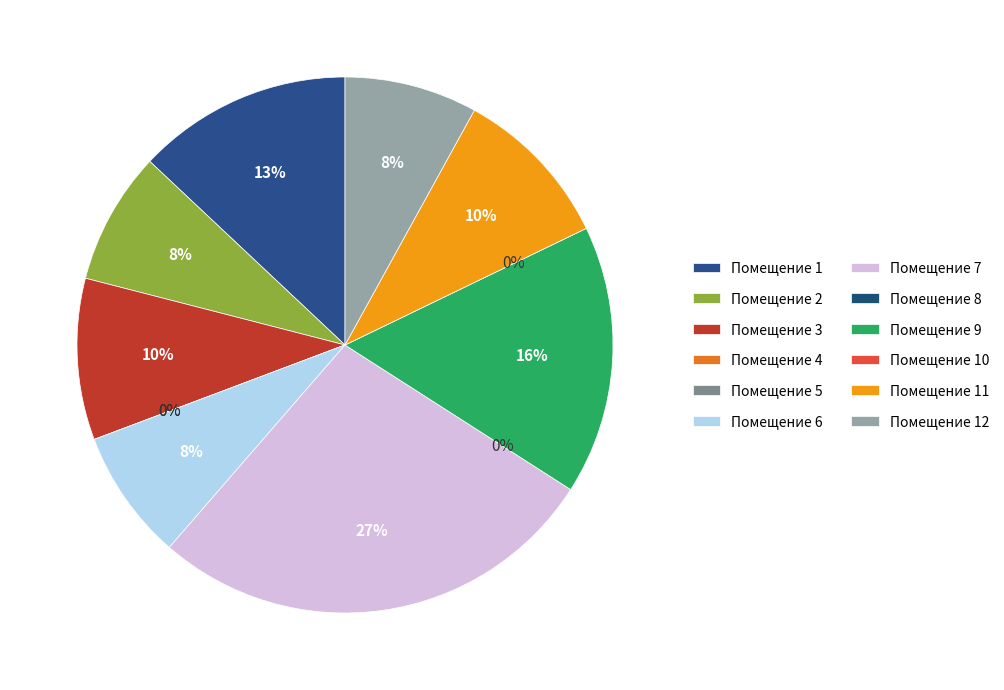

To the nearest percent, what portion does 7 represent?

27%